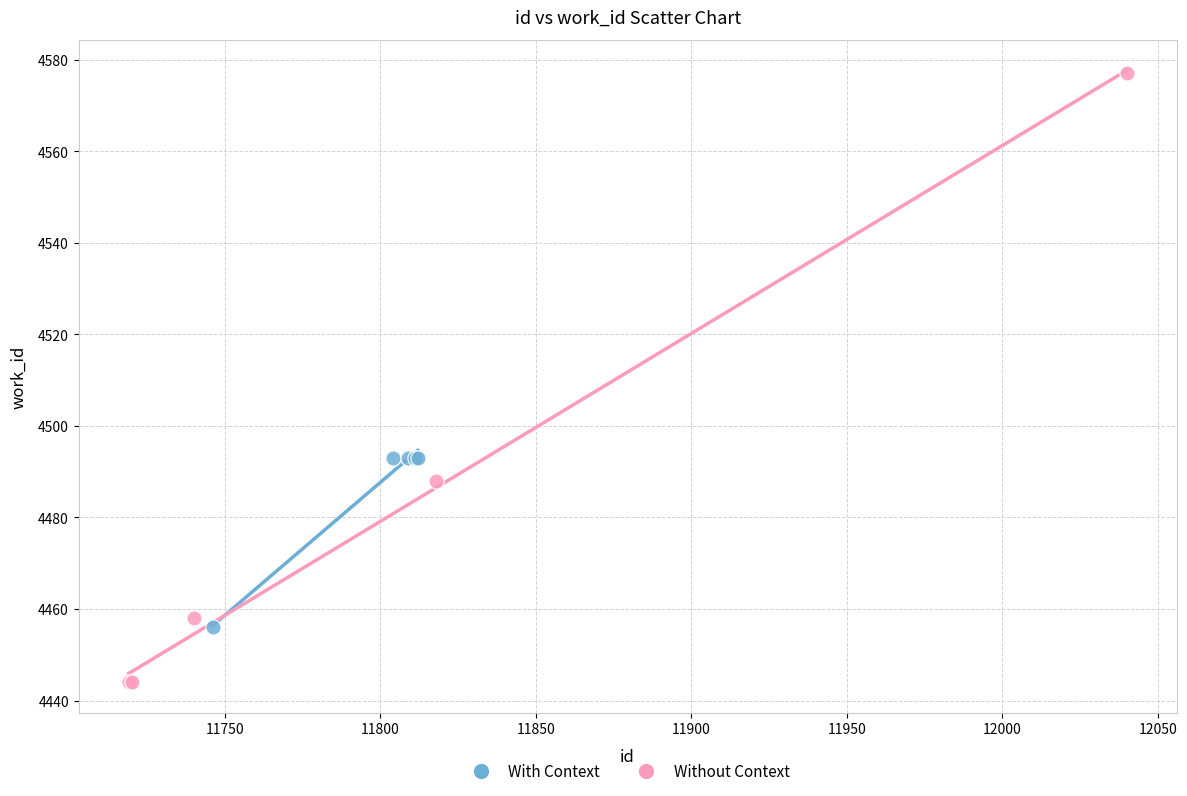

Which series has the largest Y range (max minus min)?

Without Context